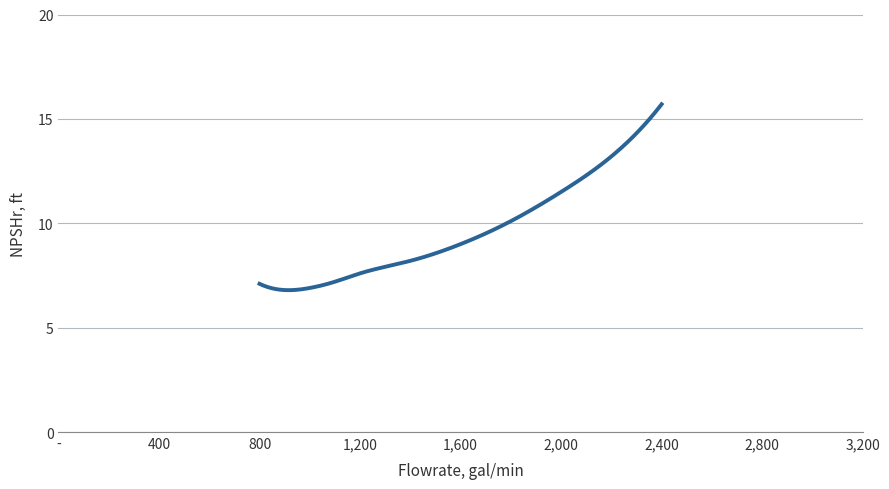

What is the minimum value shown in the chart?

6.8